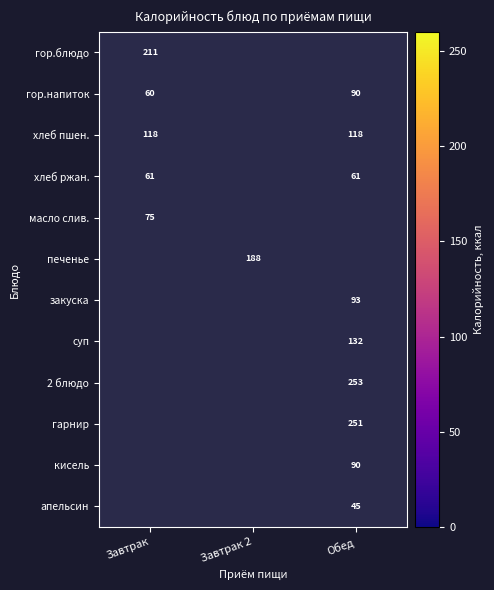

True or false: 2 блюдо has a value of 253 at Обед.

True